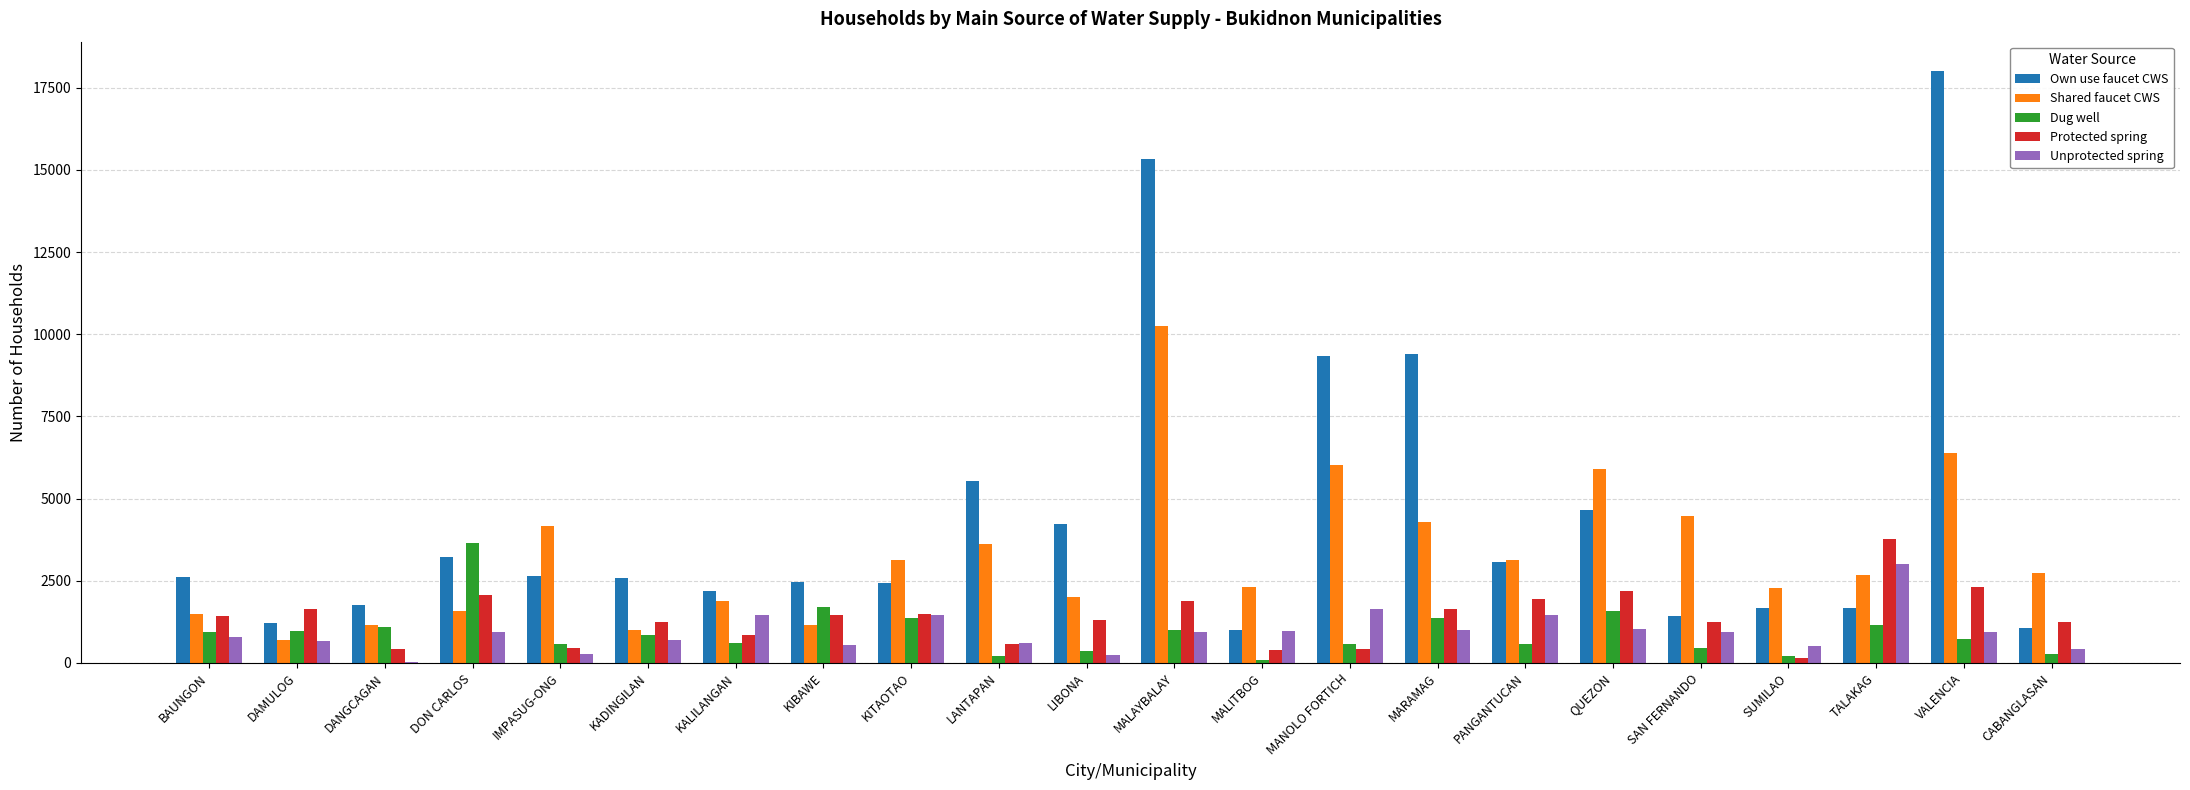

The value of Shared faucet CWS at TALAKAG is 1610. True or false?

False